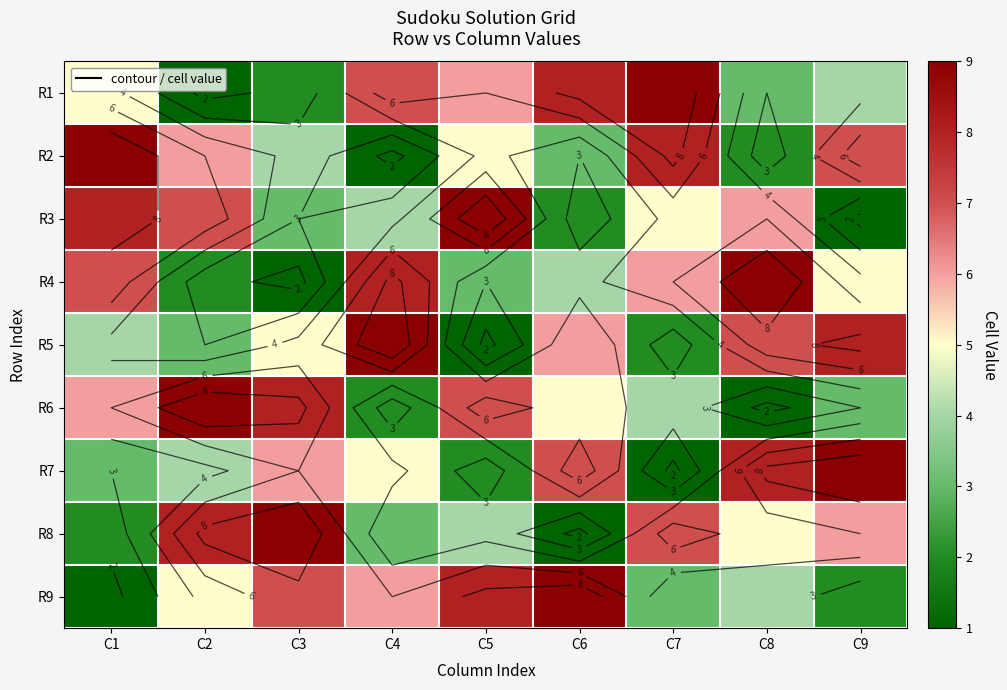

What is the sum of the R8 values at C8 and C4?

8